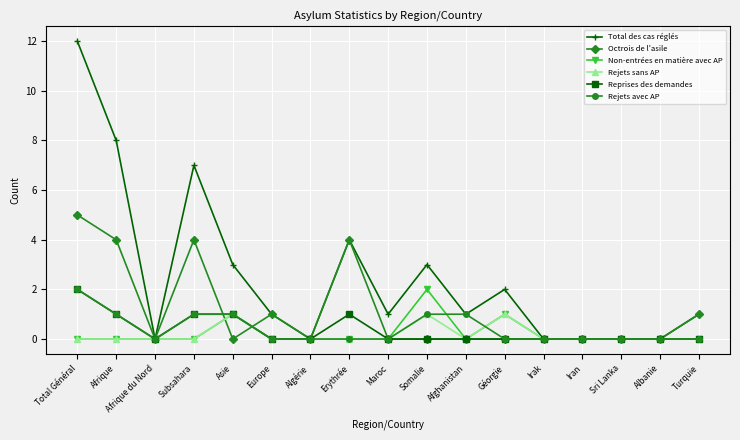

What is the label of the 10th point from the left?

Somalie